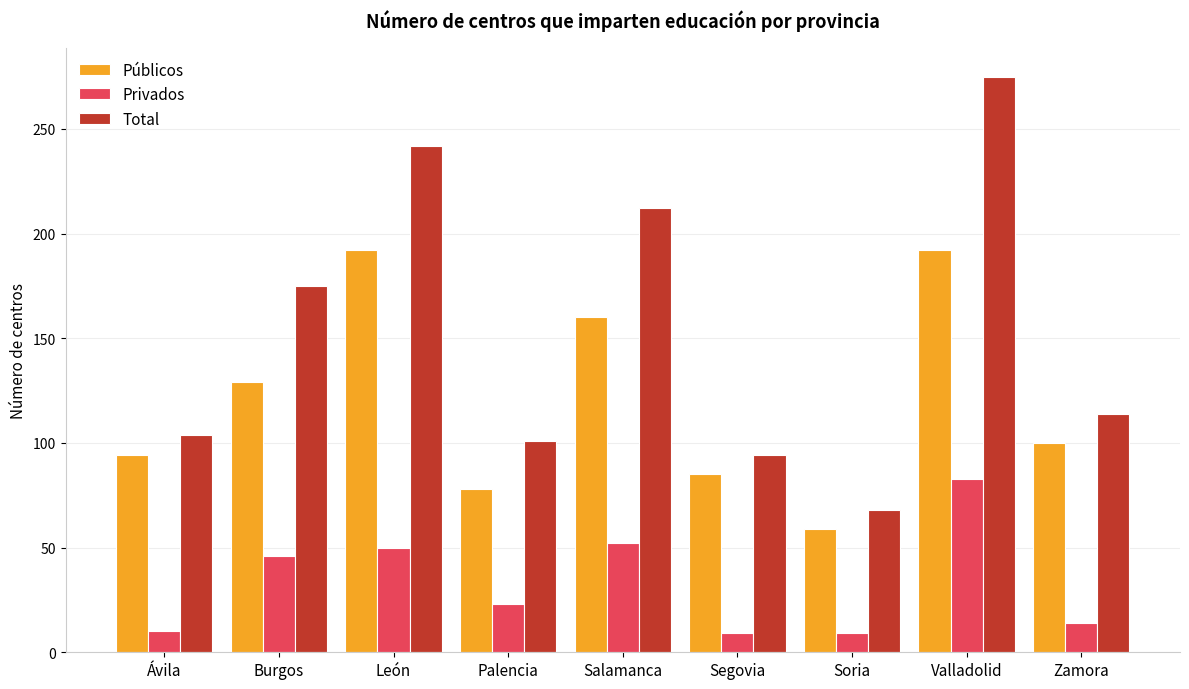

What is the average value of the Públicos series?

121